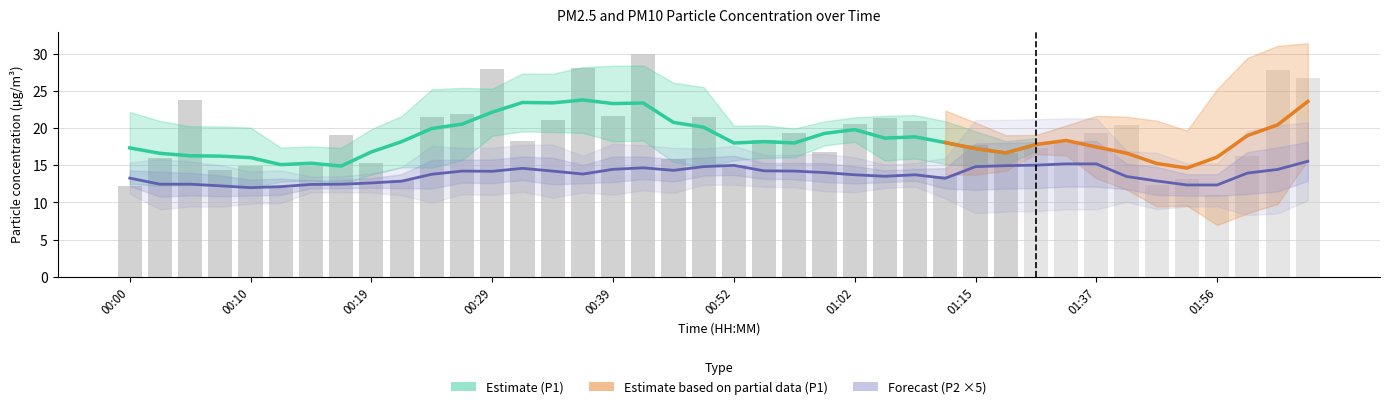

How many values in the P1 series exceed 18?

20